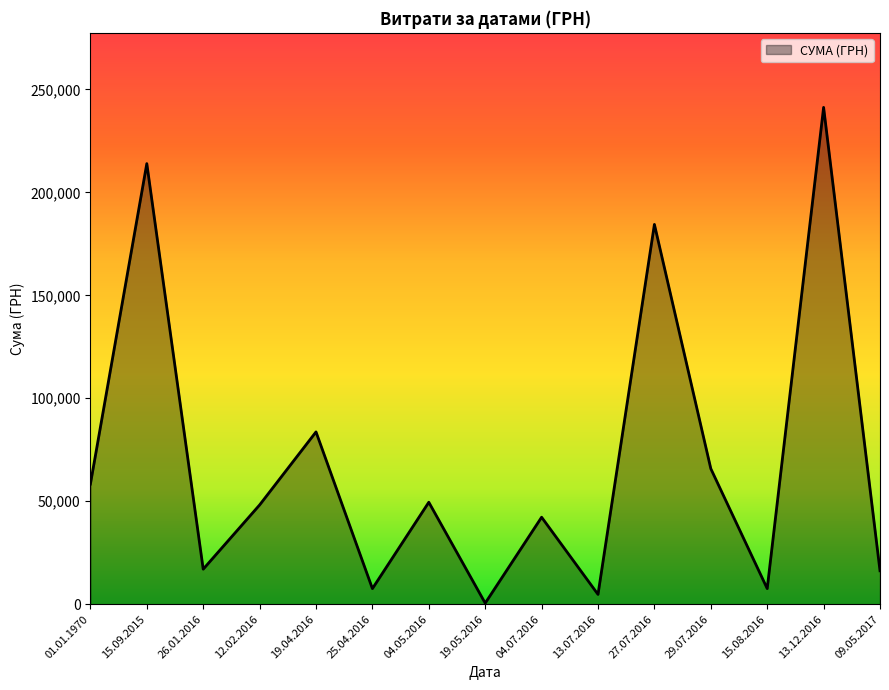

Approximately how many times larger is the value at 12.02.2016 compared to 19.04.2016?

0.6